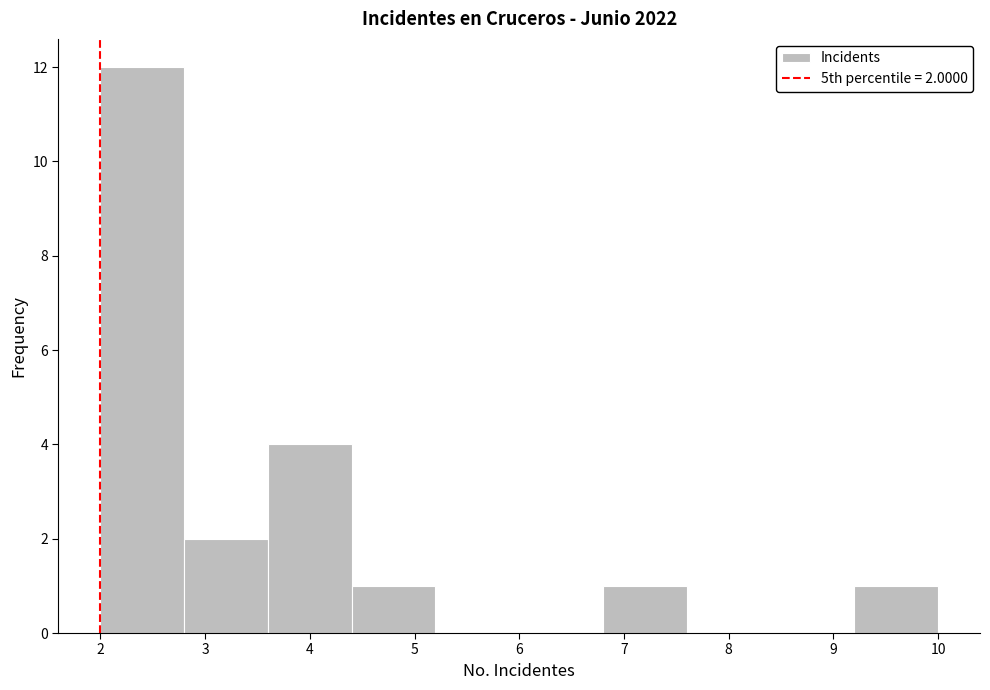

Which range on the x-axis has the tallest bar?

2.0 to 2.8